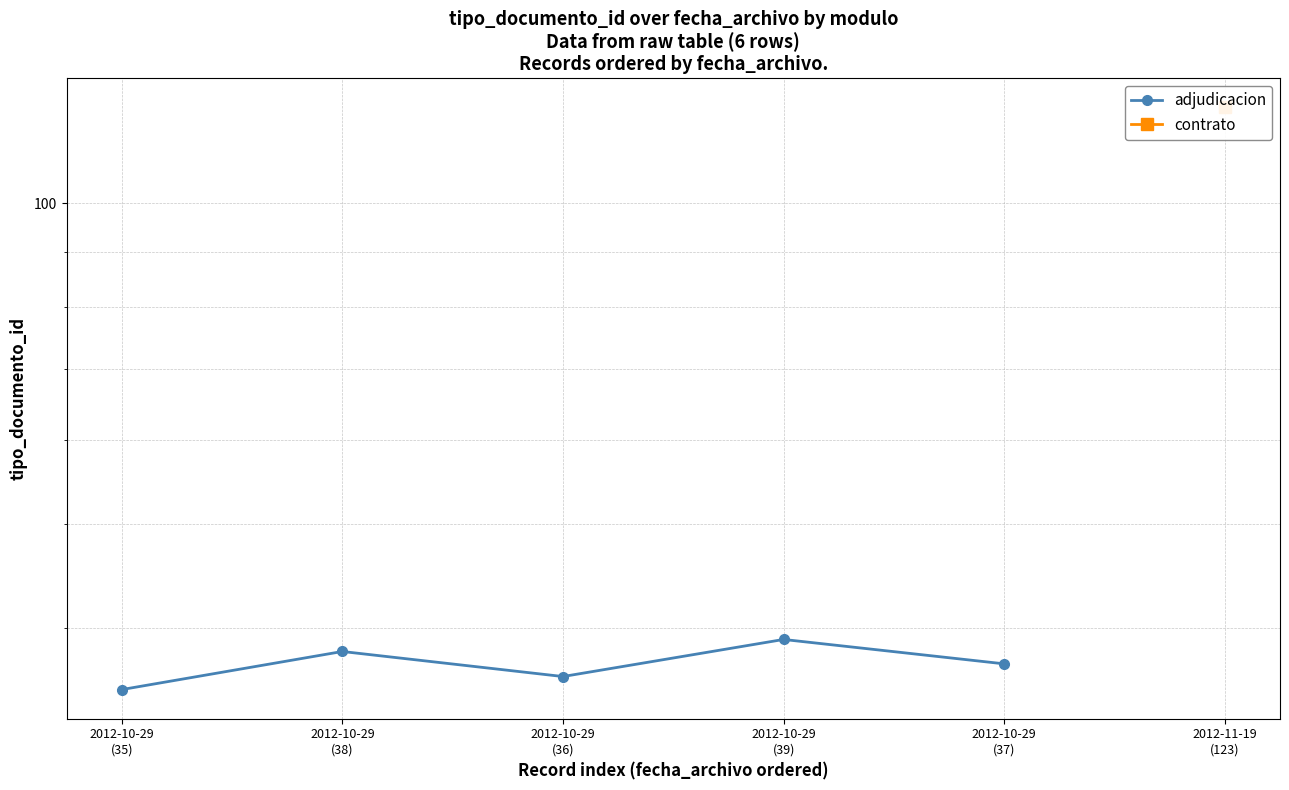

The chart shows a value of 57 at 2012-10-29
(36). True or false?

False